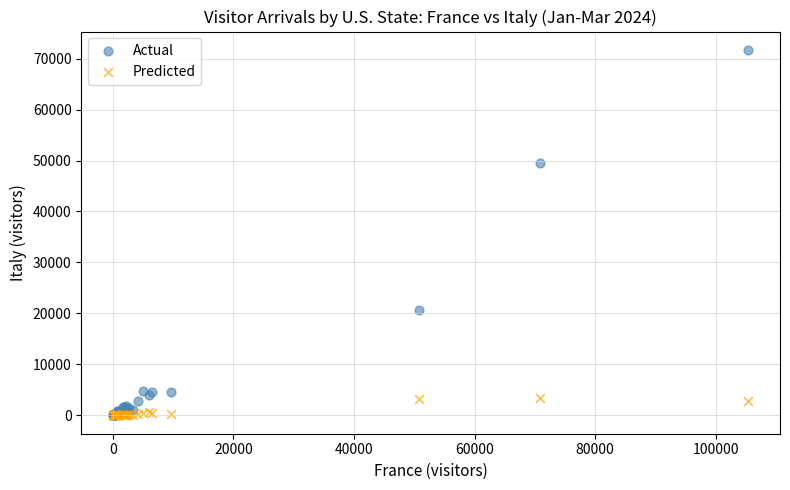

Across all series, what Y value is closest to 35853?

49516